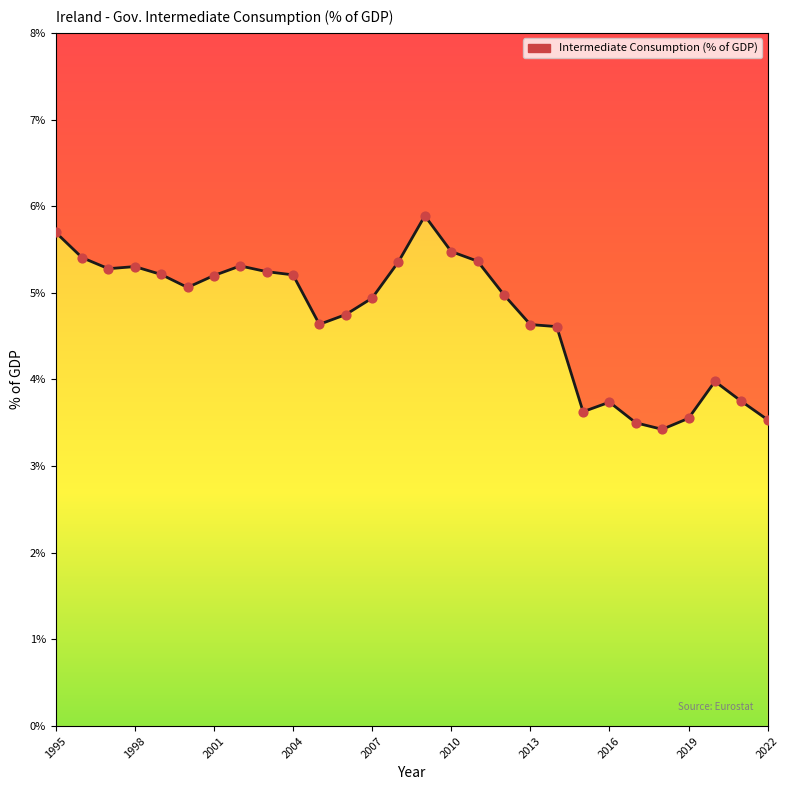

What is the ratio of the value at 2018 to the value at 2008?

0.6